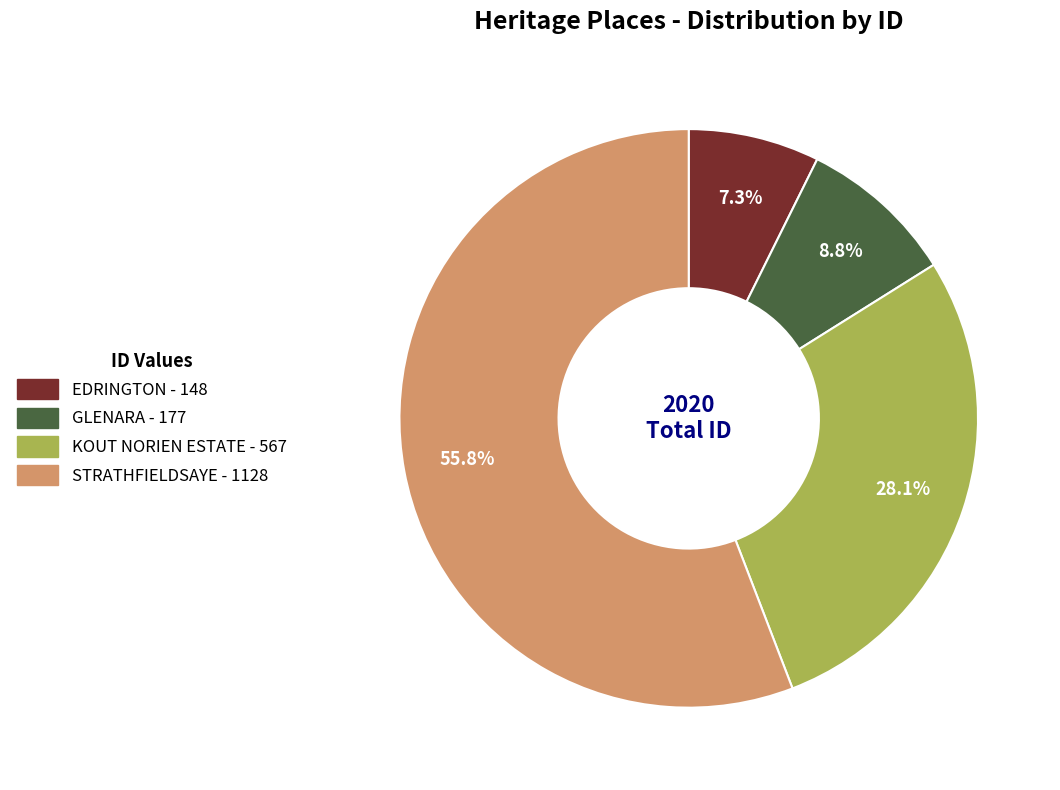

Which slice represents more than half of the pie?

STRATHFIELDSAYE